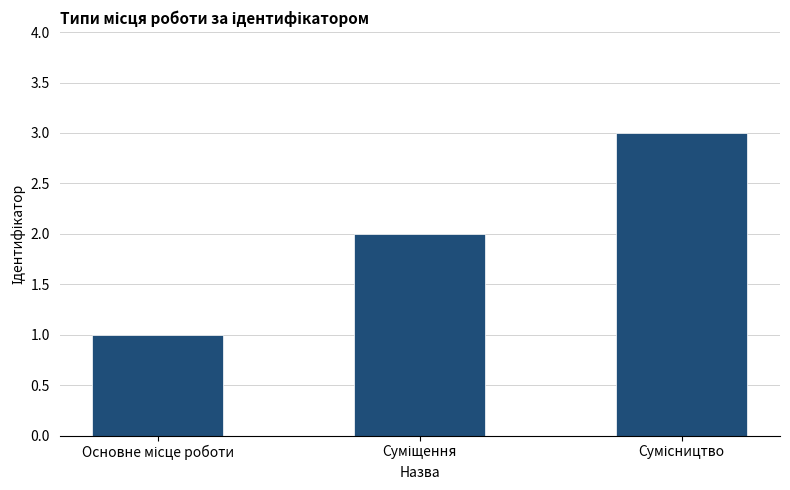

What is the sum of all values?

6